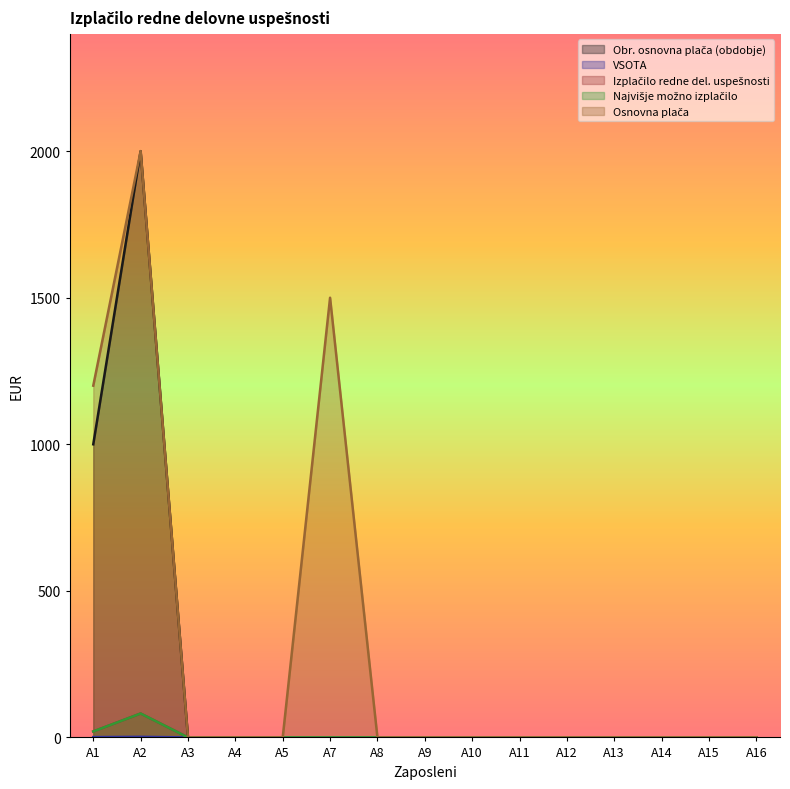

True or false: Izplačilo redne del. uspešnosti and VSOTA intersect in this chart.

False